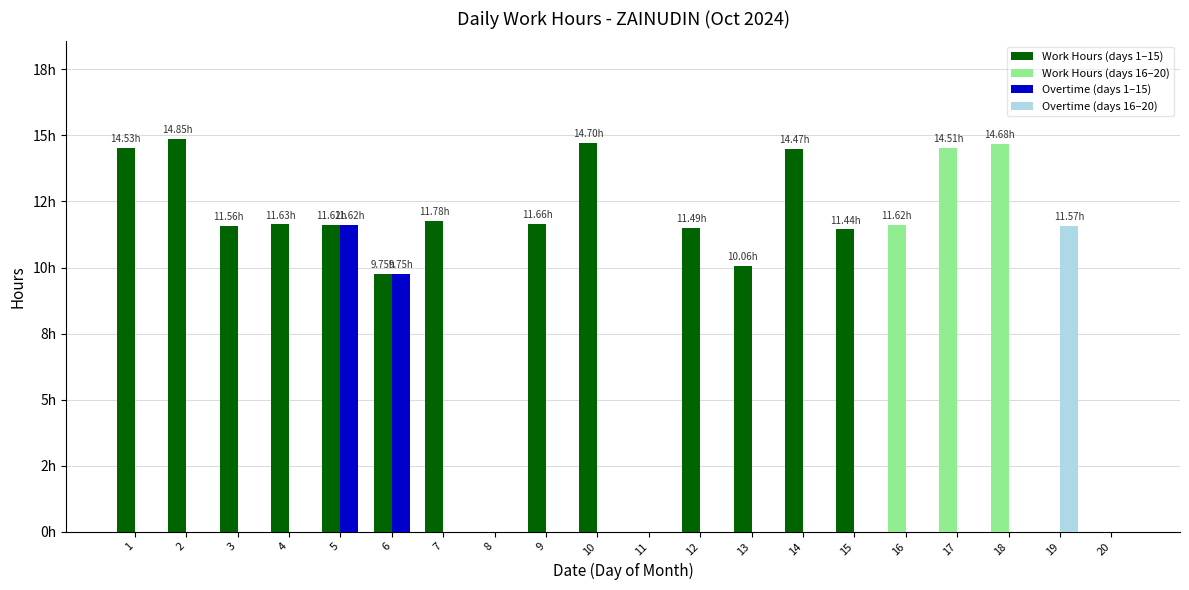

Is it true that Work Hours equals 6.6 at 12?

False